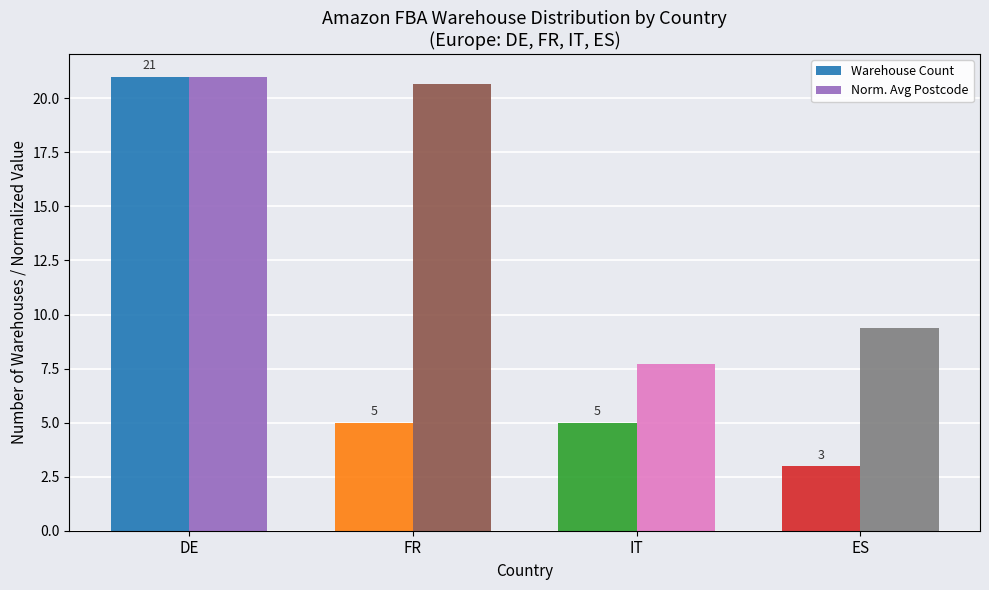

How many groups of bars are there?

4